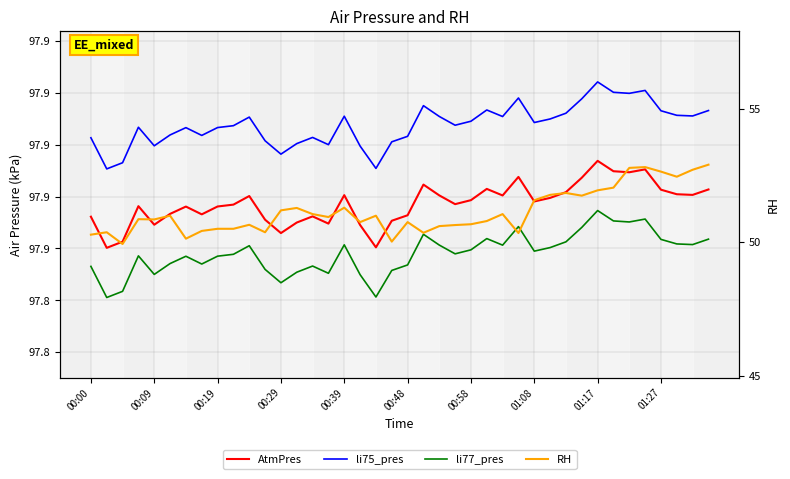

Is the value of RH at 00:19 greater than the value of AtmPres at 33?

No